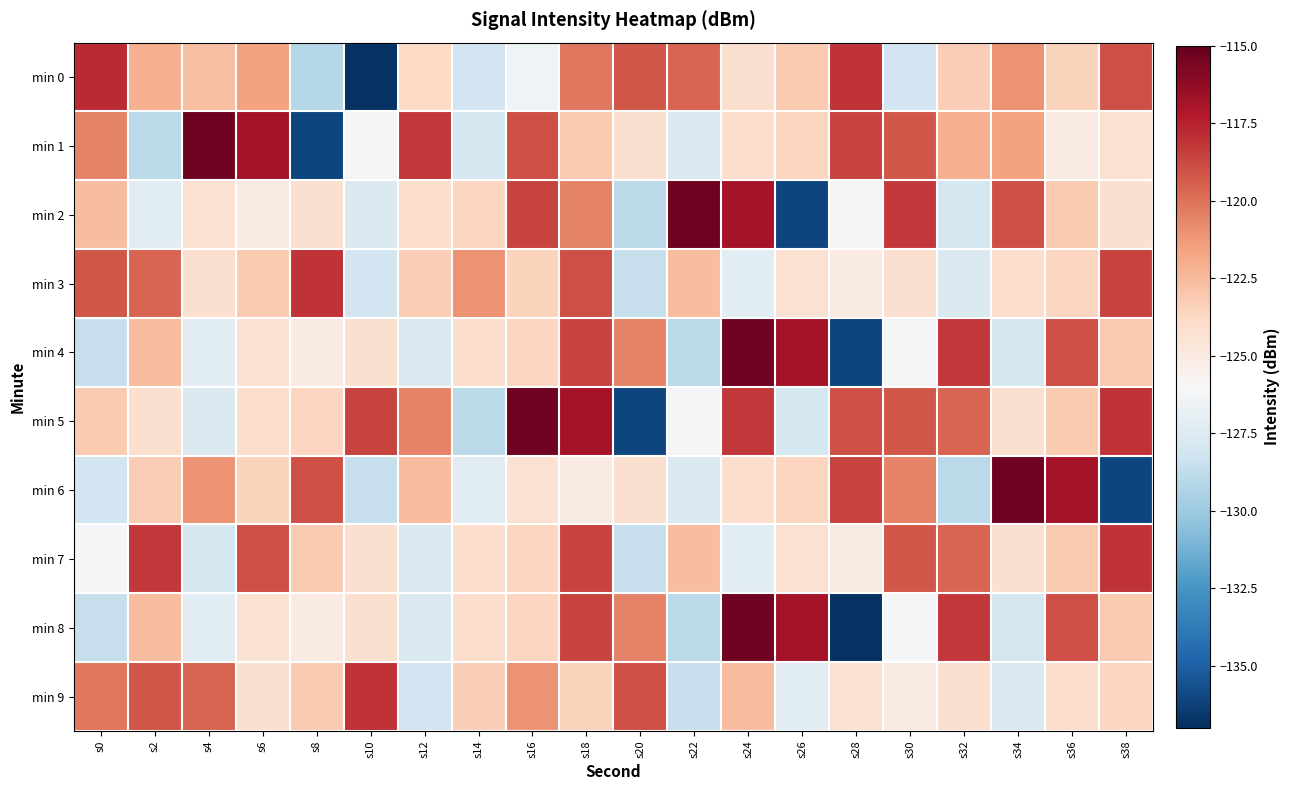

Reading right to left, transcribe all the data shown in this chart.

min 0: s38=-118.9	s36=-123.6	s34=-121.0	s32=-123.3	s30=-128.1	s28=-118.1	s26=-123.2	s24=-124.2	s22=-119.6	s20=-119.2	s18=-120.2	s16=-126.5	s14=-128.1	s12=-123.8	s10=-136.9	s8=-129.1	s6=-121.6	s4=-122.7	s2=-122.1	s0=-117.8
min 1: s38=-124.3	s36=-125.1	s34=-121.6	s32=-122.1	s30=-119.2	s28=-118.6	s26=-123.6	s24=-124.1	s22=-127.6	s20=-124.2	s18=-123.1	s16=-119.0	s14=-128.0	s12=-118.2	s10=-126.1	s8=-136.1	s6=-116.8	s4=-115.3	s2=-128.9	s0=-120.5
min 2: s38=-124.2	s36=-123.1	s34=-119.0	s32=-128.0	s30=-118.2	s28=-126.1	s26=-136.1	s24=-116.8	s22=-115.3	s20=-128.9	s18=-120.5	s16=-118.6	s14=-123.6	s12=-124.1	s10=-127.6	s8=-124.2	s6=-125.1	s4=-124.3	s2=-127.1	s0=-122.6
min 3: s38=-118.6	s36=-123.6	s34=-124.1	s32=-127.6	s30=-124.2	s28=-125.1	s26=-124.3	s24=-127.1	s22=-122.6	s20=-128.6	s18=-118.9	s16=-123.6	s14=-121.0	s12=-123.3	s10=-128.1	s8=-118.1	s6=-123.2	s4=-124.2	s2=-119.6	s0=-119.2
min 4: s38=-123.1	s36=-119.0	s34=-128.0	s32=-118.2	s30=-126.1	s28=-136.1	s26=-116.8	s24=-115.3	s22=-128.9	s20=-120.5	s18=-118.6	s16=-123.6	s14=-124.1	s12=-127.6	s10=-124.2	s8=-125.1	s6=-124.3	s4=-127.1	s2=-122.6	s0=-128.6
min 5: s38=-118.1	s36=-123.2	s34=-124.2	s32=-119.6	s30=-119.2	s28=-119.0	s26=-128.0	s24=-118.2	s22=-126.1	s20=-136.1	s18=-116.8	s16=-115.3	s14=-128.9	s12=-120.5	s10=-118.6	s8=-123.6	s6=-124.1	s4=-127.6	s2=-124.2	s0=-123.1
min 6: s38=-136.1	s36=-116.8	s34=-115.3	s32=-128.9	s30=-120.5	s28=-118.6	s26=-123.6	s24=-124.1	s22=-127.6	s20=-124.2	s18=-125.1	s16=-124.3	s14=-127.1	s12=-122.6	s10=-128.6	s8=-118.9	s6=-123.6	s4=-121.0	s2=-123.3	s0=-128.1
min 7: s38=-118.1	s36=-123.2	s34=-124.2	s32=-119.6	s30=-119.2	s28=-125.1	s26=-124.3	s24=-127.1	s22=-122.6	s20=-128.6	s18=-118.6	s16=-123.6	s14=-124.1	s12=-127.6	s10=-124.2	s8=-123.1	s6=-119.0	s4=-128.0	s2=-118.2	s0=-126.1
min 8: s38=-123.1	s36=-119.0	s34=-128.0	s32=-118.2	s30=-126.1	s28=-136.9	s26=-116.8	s24=-115.3	s22=-128.9	s20=-120.5	s18=-118.6	s16=-123.6	s14=-124.1	s12=-127.6	s10=-124.2	s8=-125.1	s6=-124.3	s4=-127.1	s2=-122.6	s0=-128.6
min 9: s38=-123.6	s36=-124.1	s34=-127.6	s32=-124.2	s30=-125.1	s28=-124.3	s26=-127.1	s24=-122.6	s22=-128.6	s20=-118.9	s18=-123.6	s16=-121.0	s14=-123.3	s12=-128.1	s10=-118.1	s8=-123.2	s6=-124.2	s4=-119.6	s2=-119.2	s0=-120.2